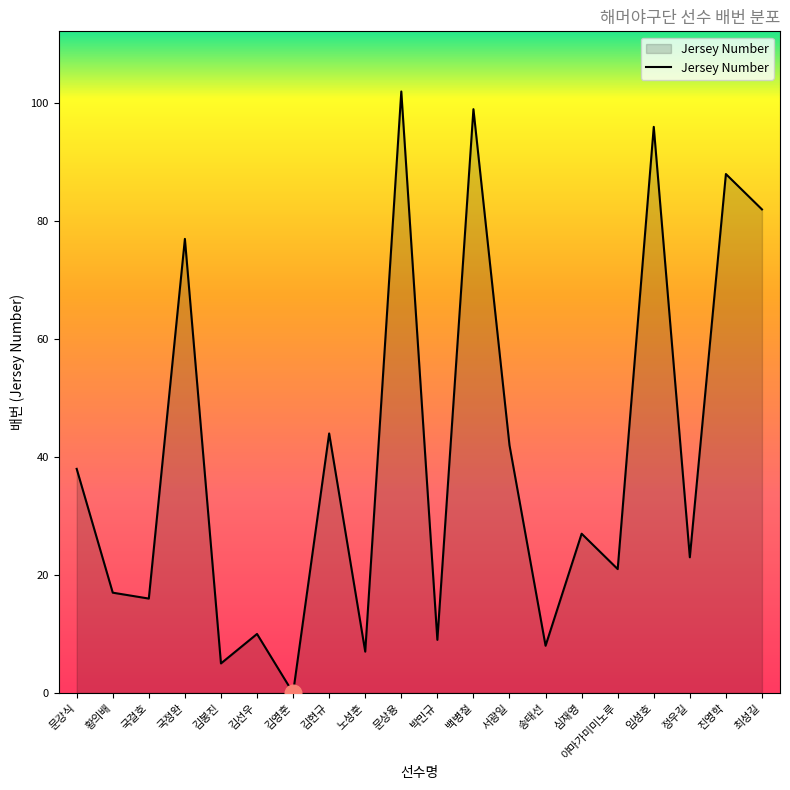

Between 정우길 and 서광일, which is larger?

서광일